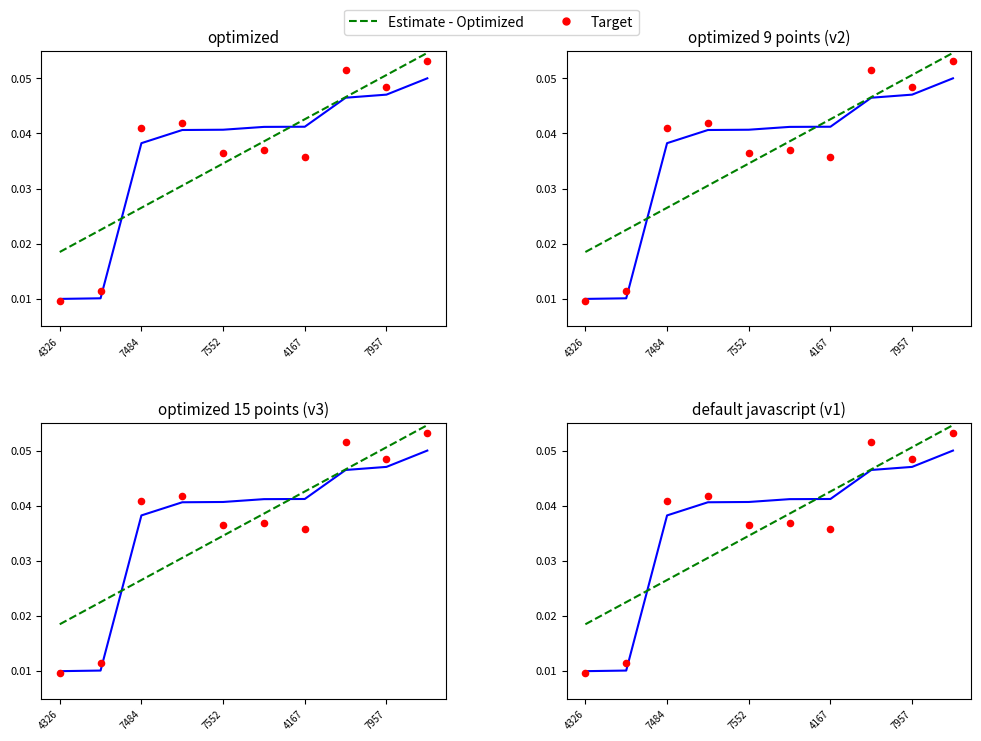

Which series reaches the minimum Y coordinate?

Target